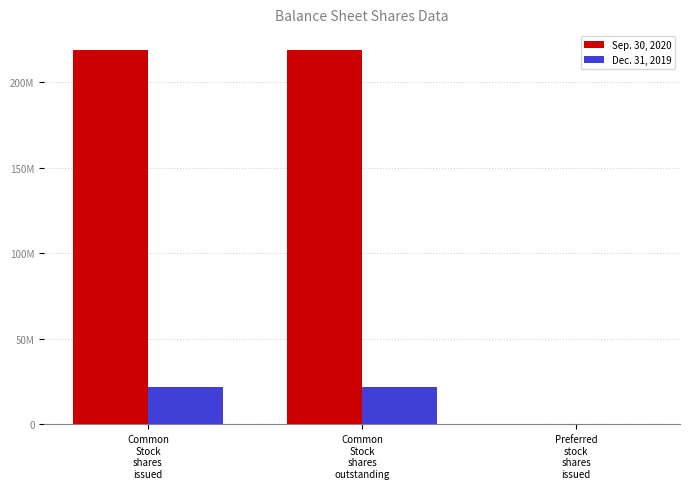

Are the bars grouped side by side (vs. stacked)?

Yes